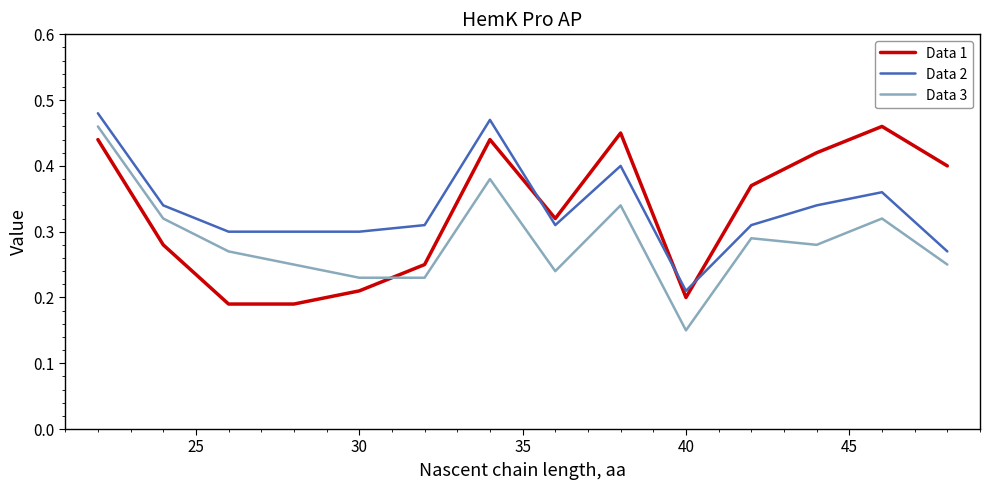

True or false: Data 2 and Data 3 cross at least once.

False